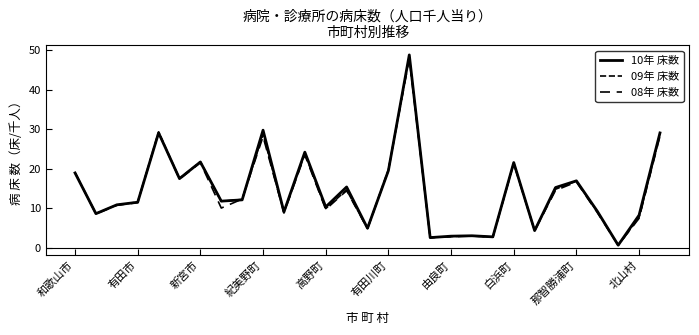

How many interior local valleys does the 09年 床数 series have?

10